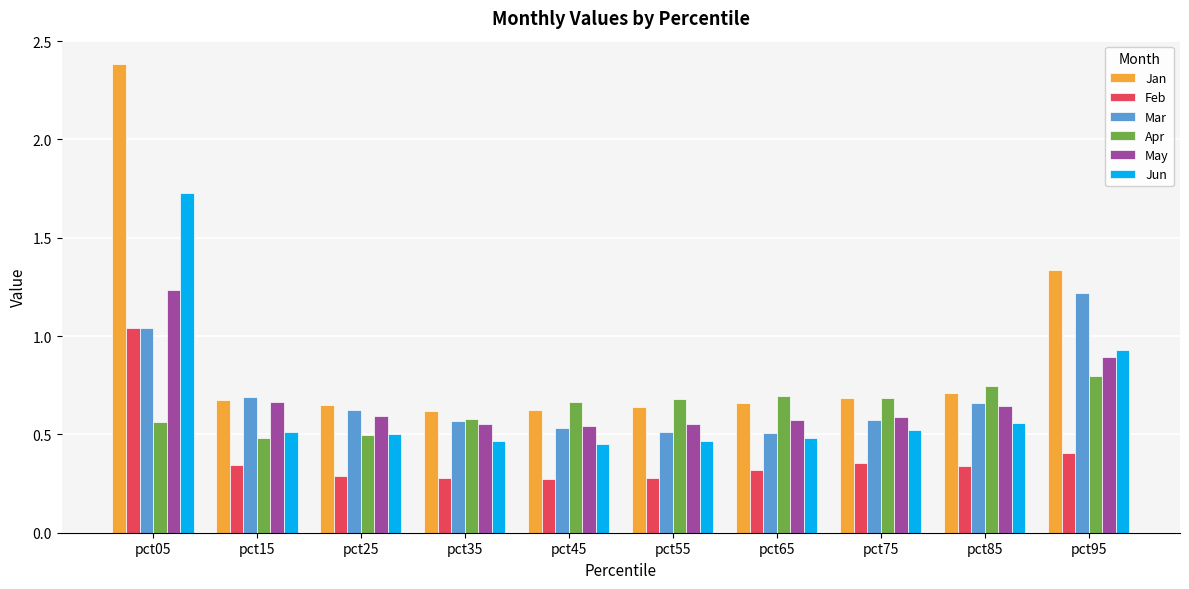

True or false: May has a value of 0.9 at pct45.

False